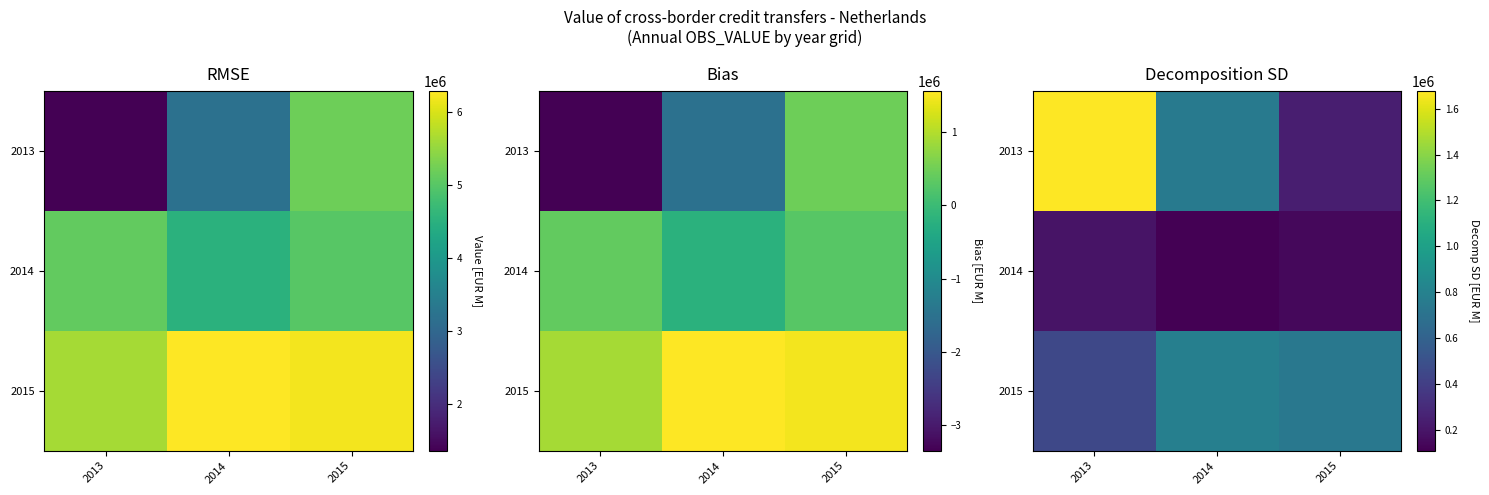

How many data points in 2013 are above 755291?

2